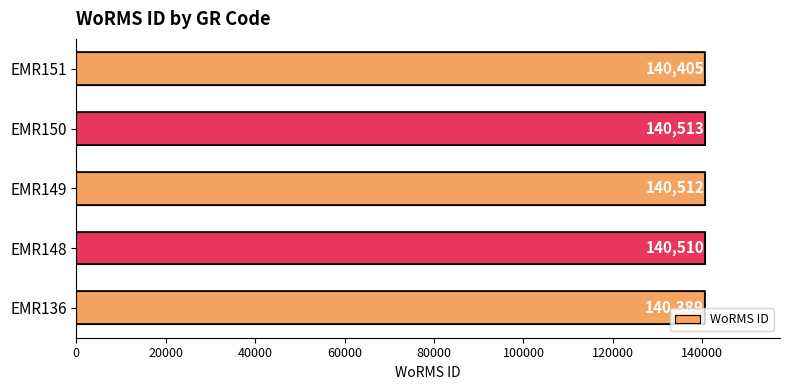

List the labels in order of value, smallest first.

EMR136, EMR151, EMR148, EMR149, EMR150